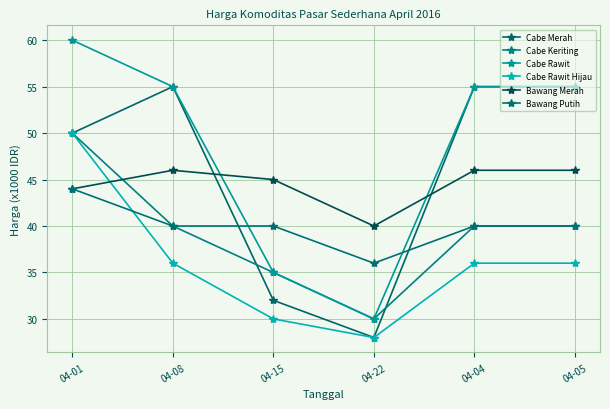

What is the difference between the Cabe Keriting values at 04-01 and 04-05?

10